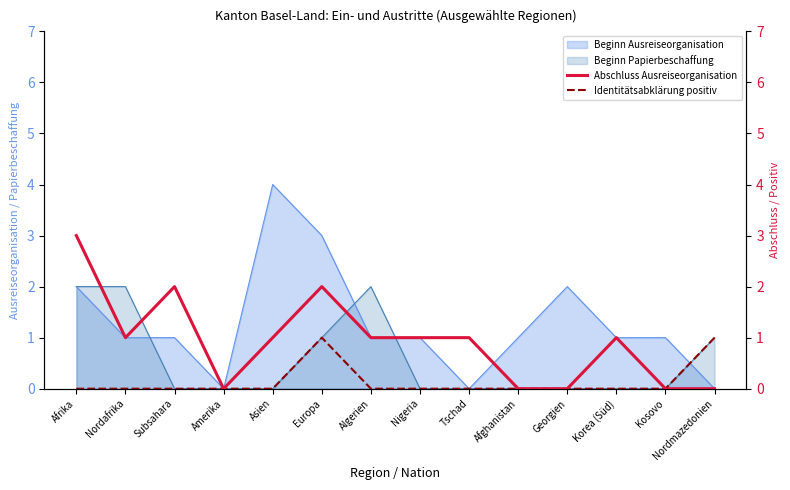

The value of Beginn Papierbeschaffung at Amerika is 0. True or false?

True